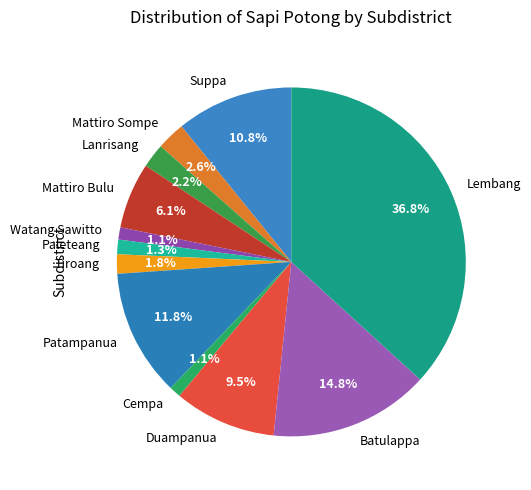

To the nearest percent, what is the average slice percentage?

8%